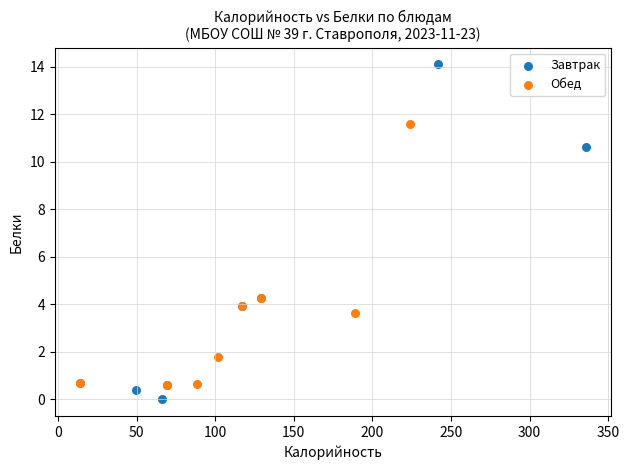

Which series reaches the maximum Y coordinate?

Завтрак